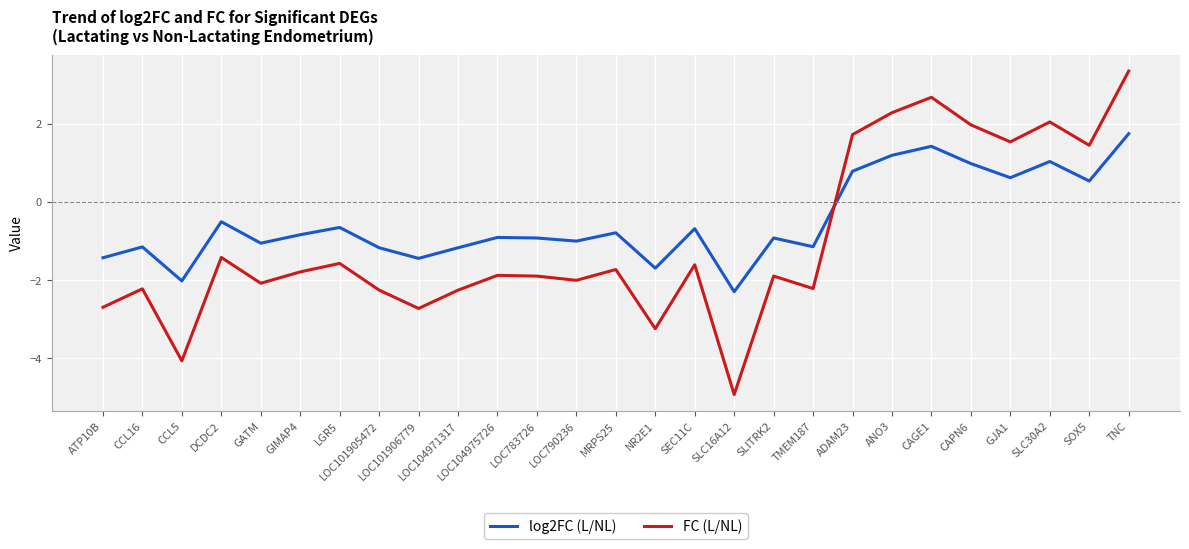

Between LOC104975726 and NR2E1, which series saw the biggest shift?

FC (L/NL)